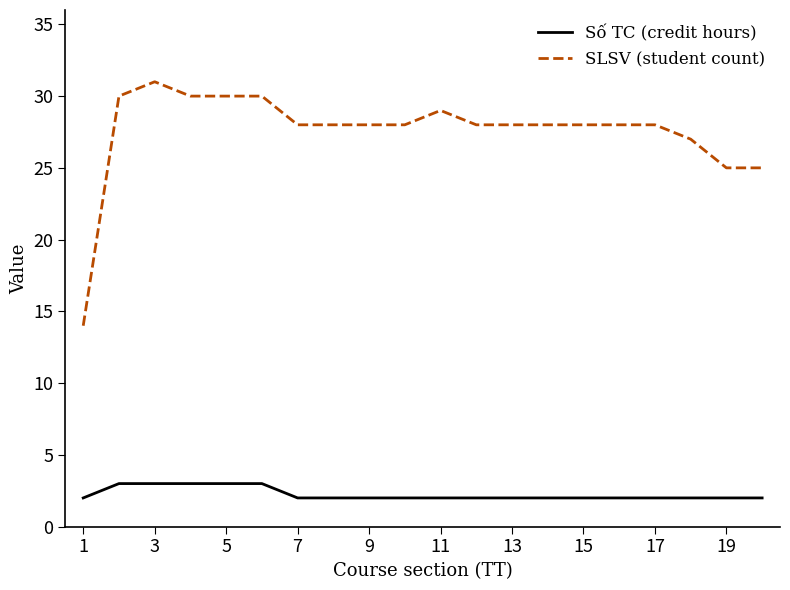

True or false: Số TC (credit hours) and SLSV (student count) intersect in this chart.

False